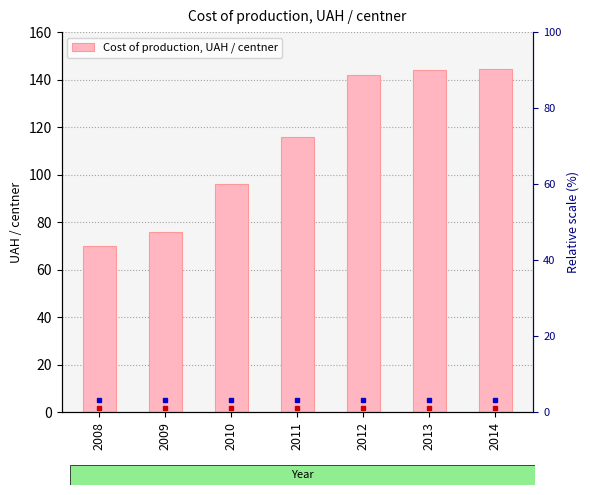

Rank the categories by value from lowest to highest.

2008, 2009, 2010, 2011, 2012, 2013, 2014